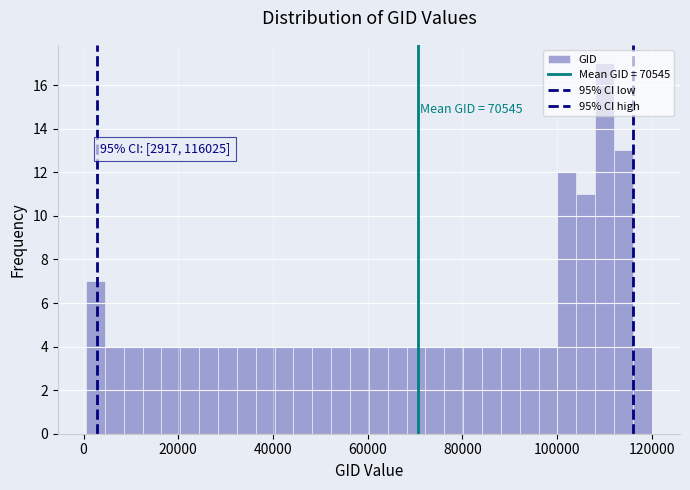

Around what value on the x-axis is the tallest bar? Give the approximate position of its centre, as read against the axis.

110000